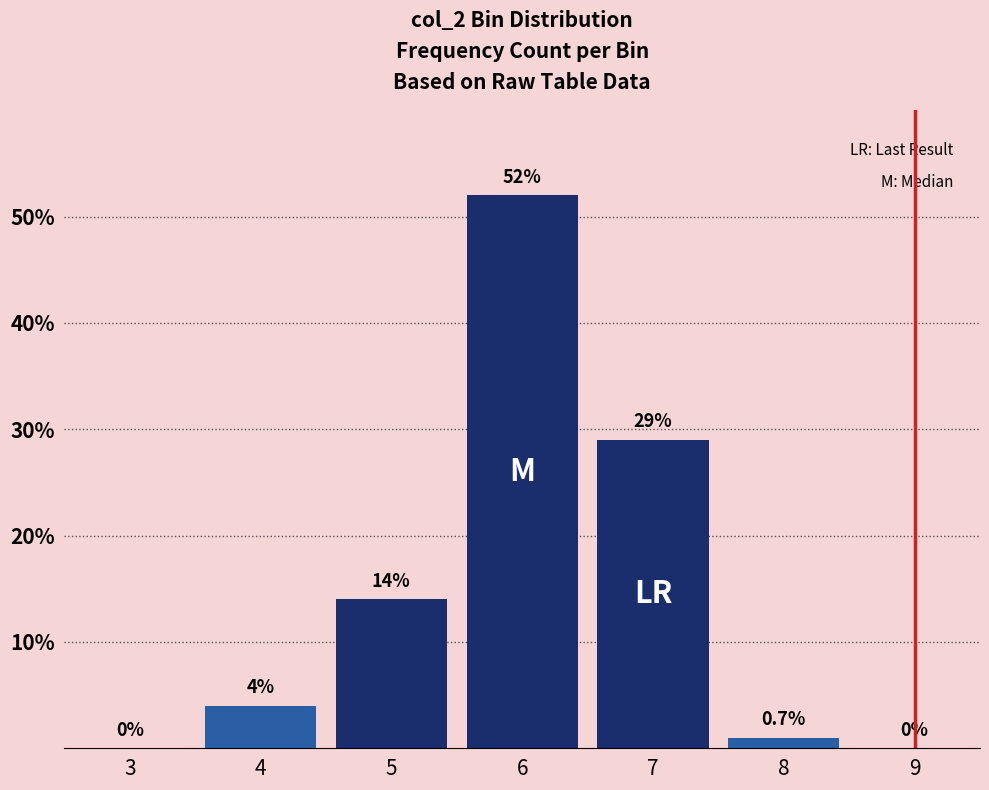

Reading left to right, extract all data points from this chart.

3=0	4=4	5=14	6=52	7=29	8=1	9=0